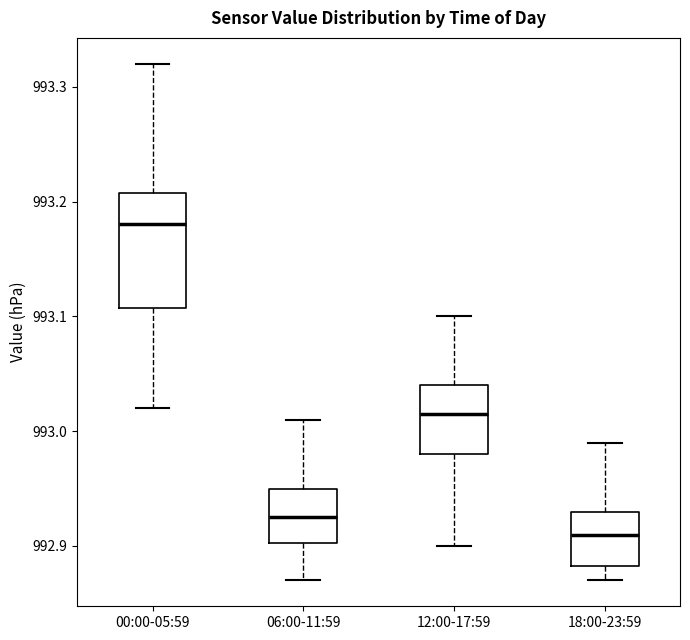

Which box is the tallest, from its lower edge to its upper edge?

00:00-05:59